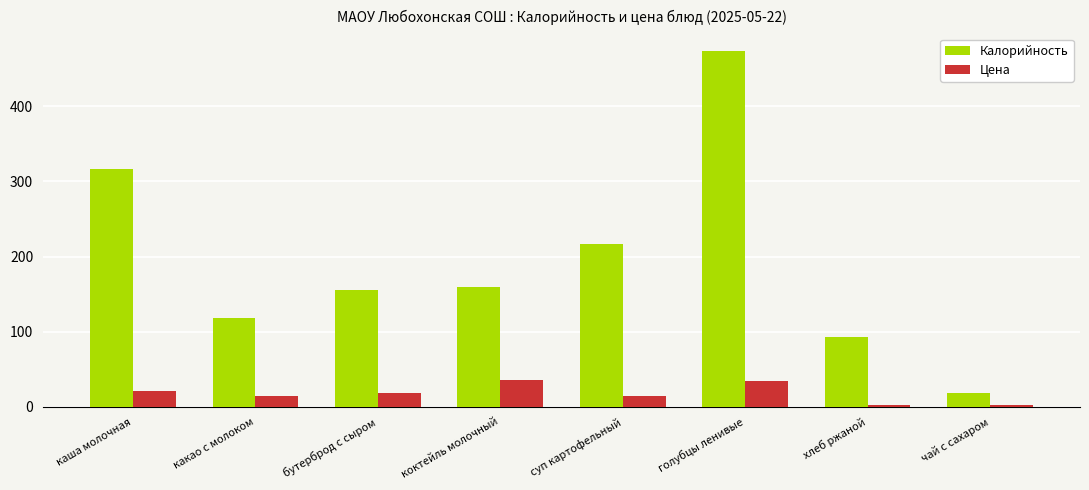

Which series has the largest total across all categories?

Калорийность